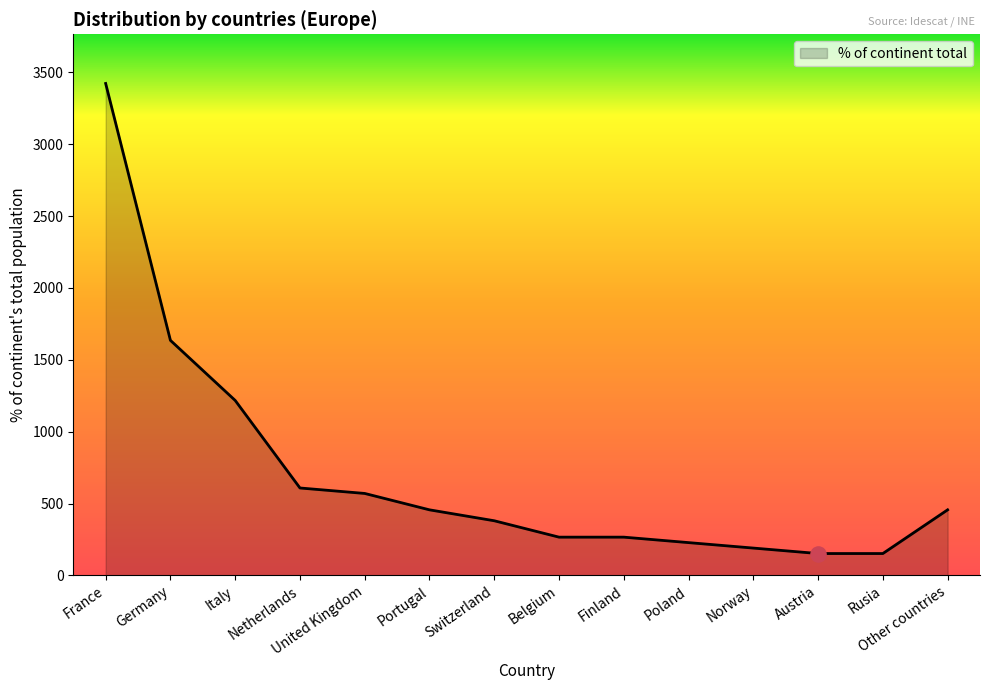

Which has a higher value, Italy or Poland?

Italy